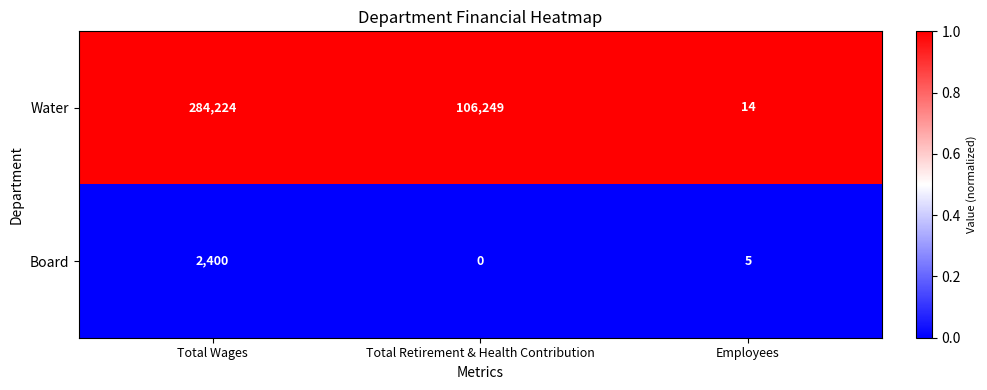

What is the greatest value displayed?

284224